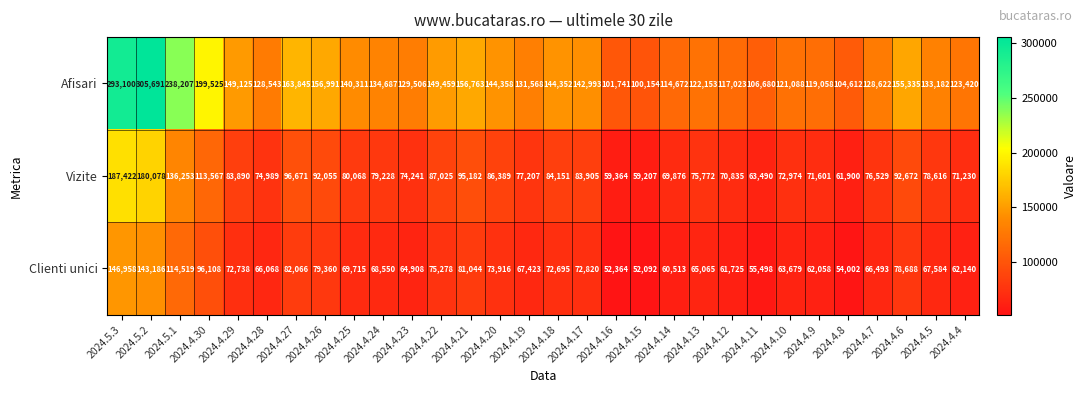

At which label does Clienti unici reach its peak?

2024.5.3